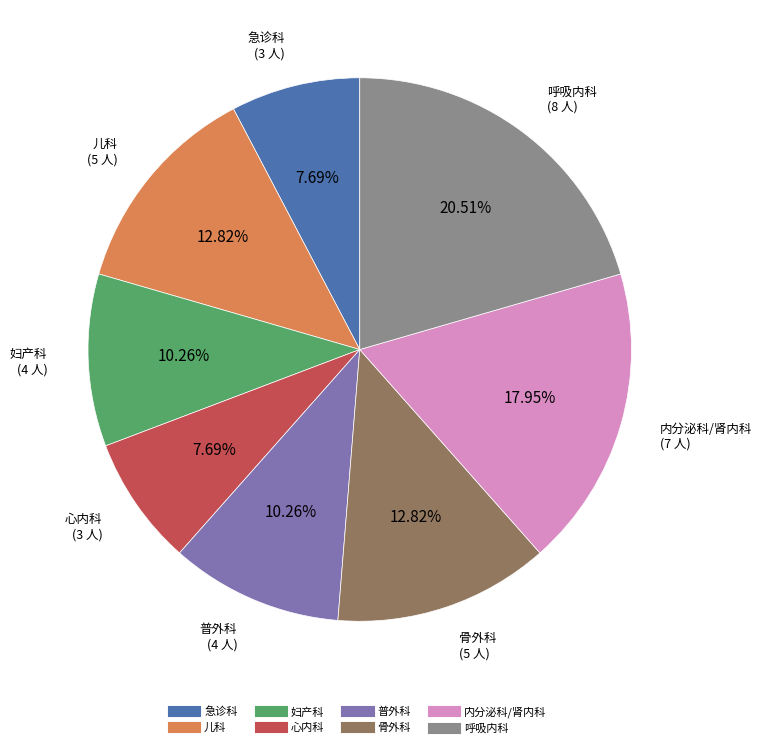

Combined, do 普外科 and 儿科 account for over 50%?

No